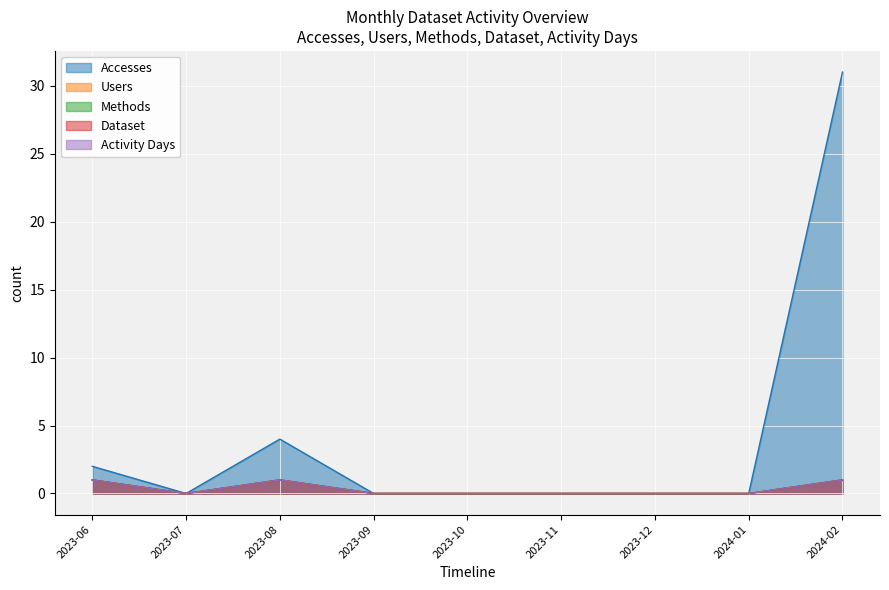

At which category is the sum across all series the highest?

2024-02